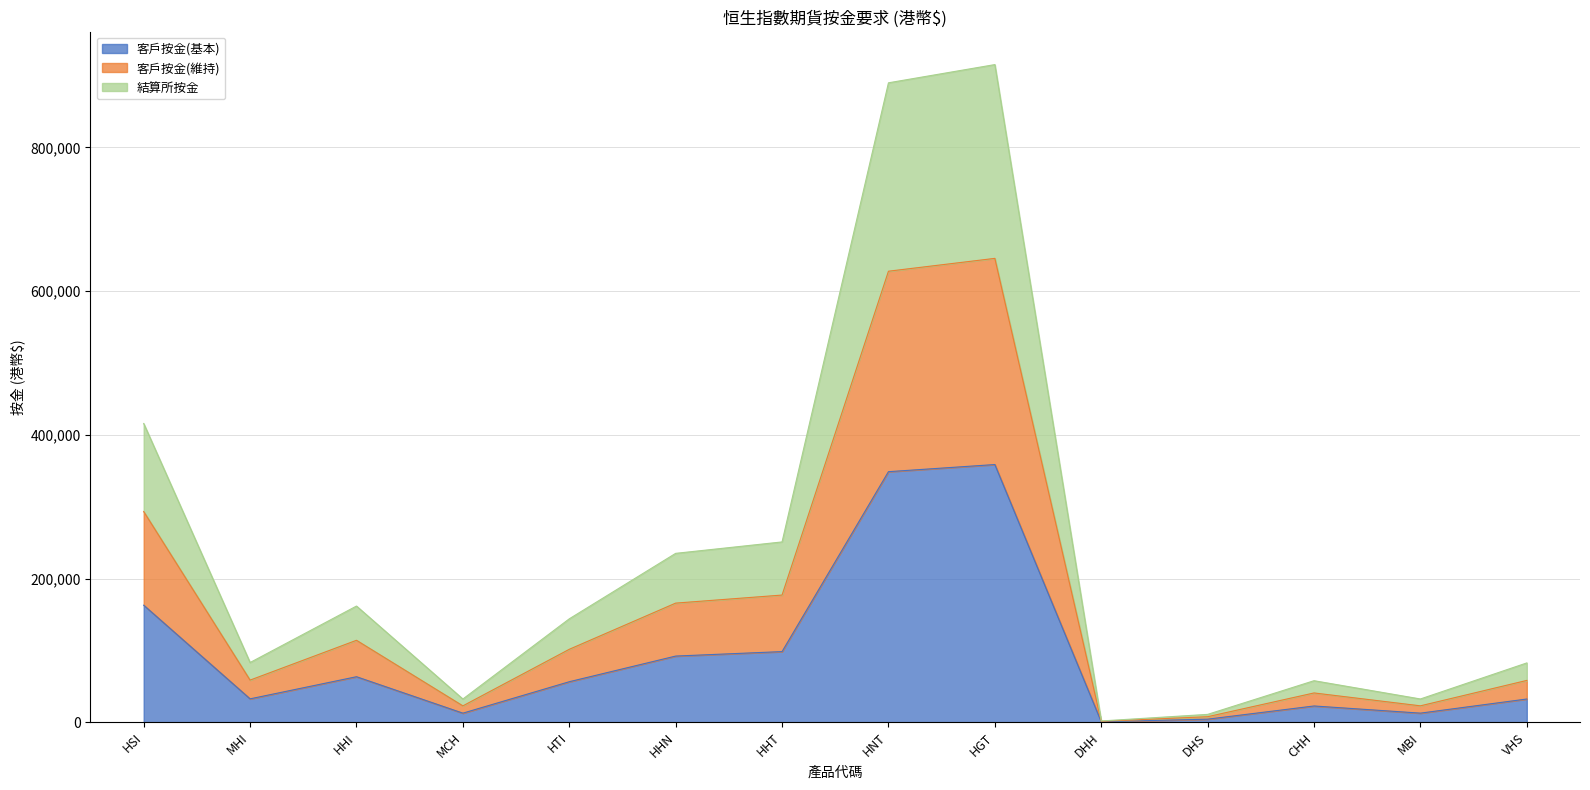

Is the value of 客戶按金(維持) at DHS greater than the value of 結算所按金 at HGT?

No